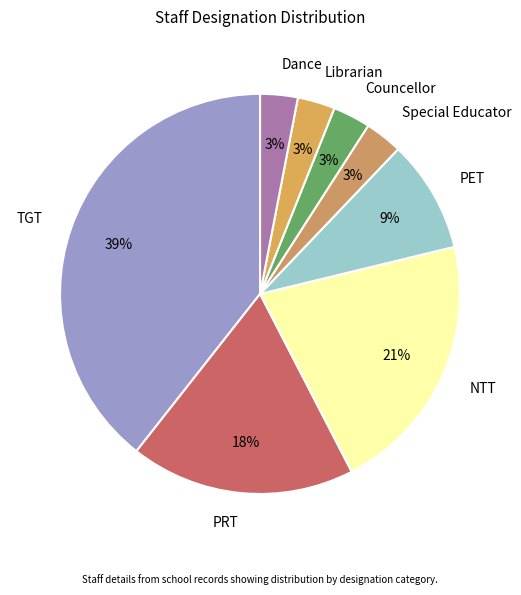

Is the sum of Councellor and TGT greater than half?

No